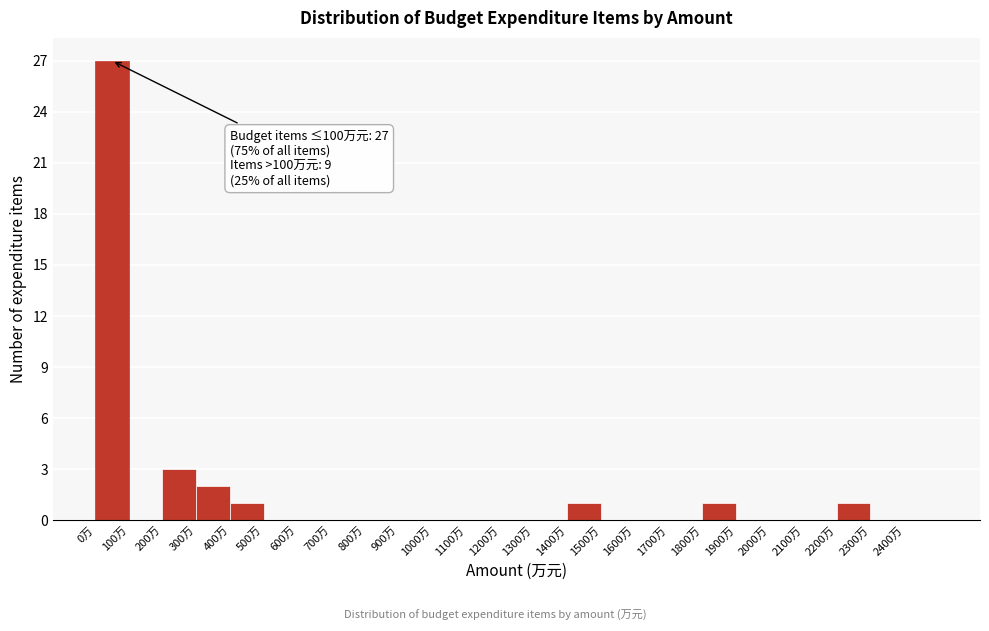

Which range on the x-axis has the tallest bar?

0 to 100